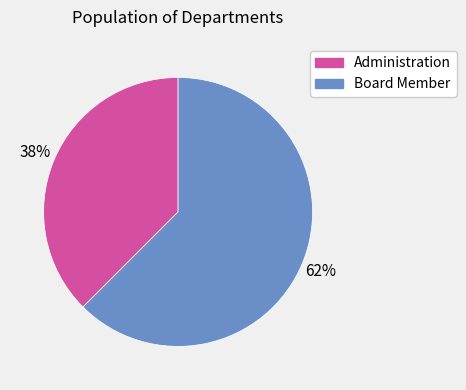

What is the ratio of the value at Administration to the value at Board Member?

0.6